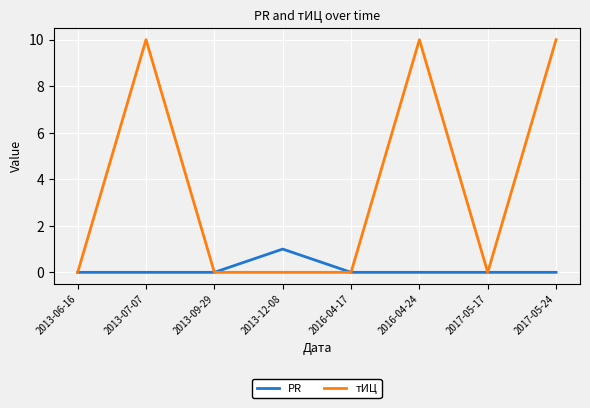

How many PR values are between 0 and 1?

8